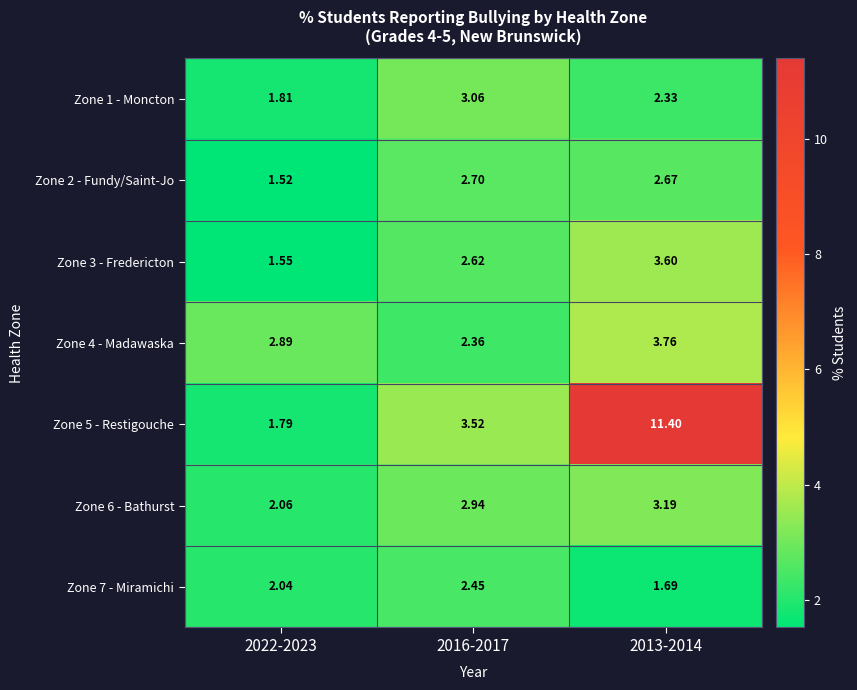

At 2016-2017, list the series in order from largest to smallest.

Zone 5 - Restigouche, Zone 1 - Moncton, Zone 6 - Bathurst, Zone 2 - Fundy/Saint-Jo, Zone 3 - Fredericton, Zone 7 - Miramichi, Zone 4 - Madawaska